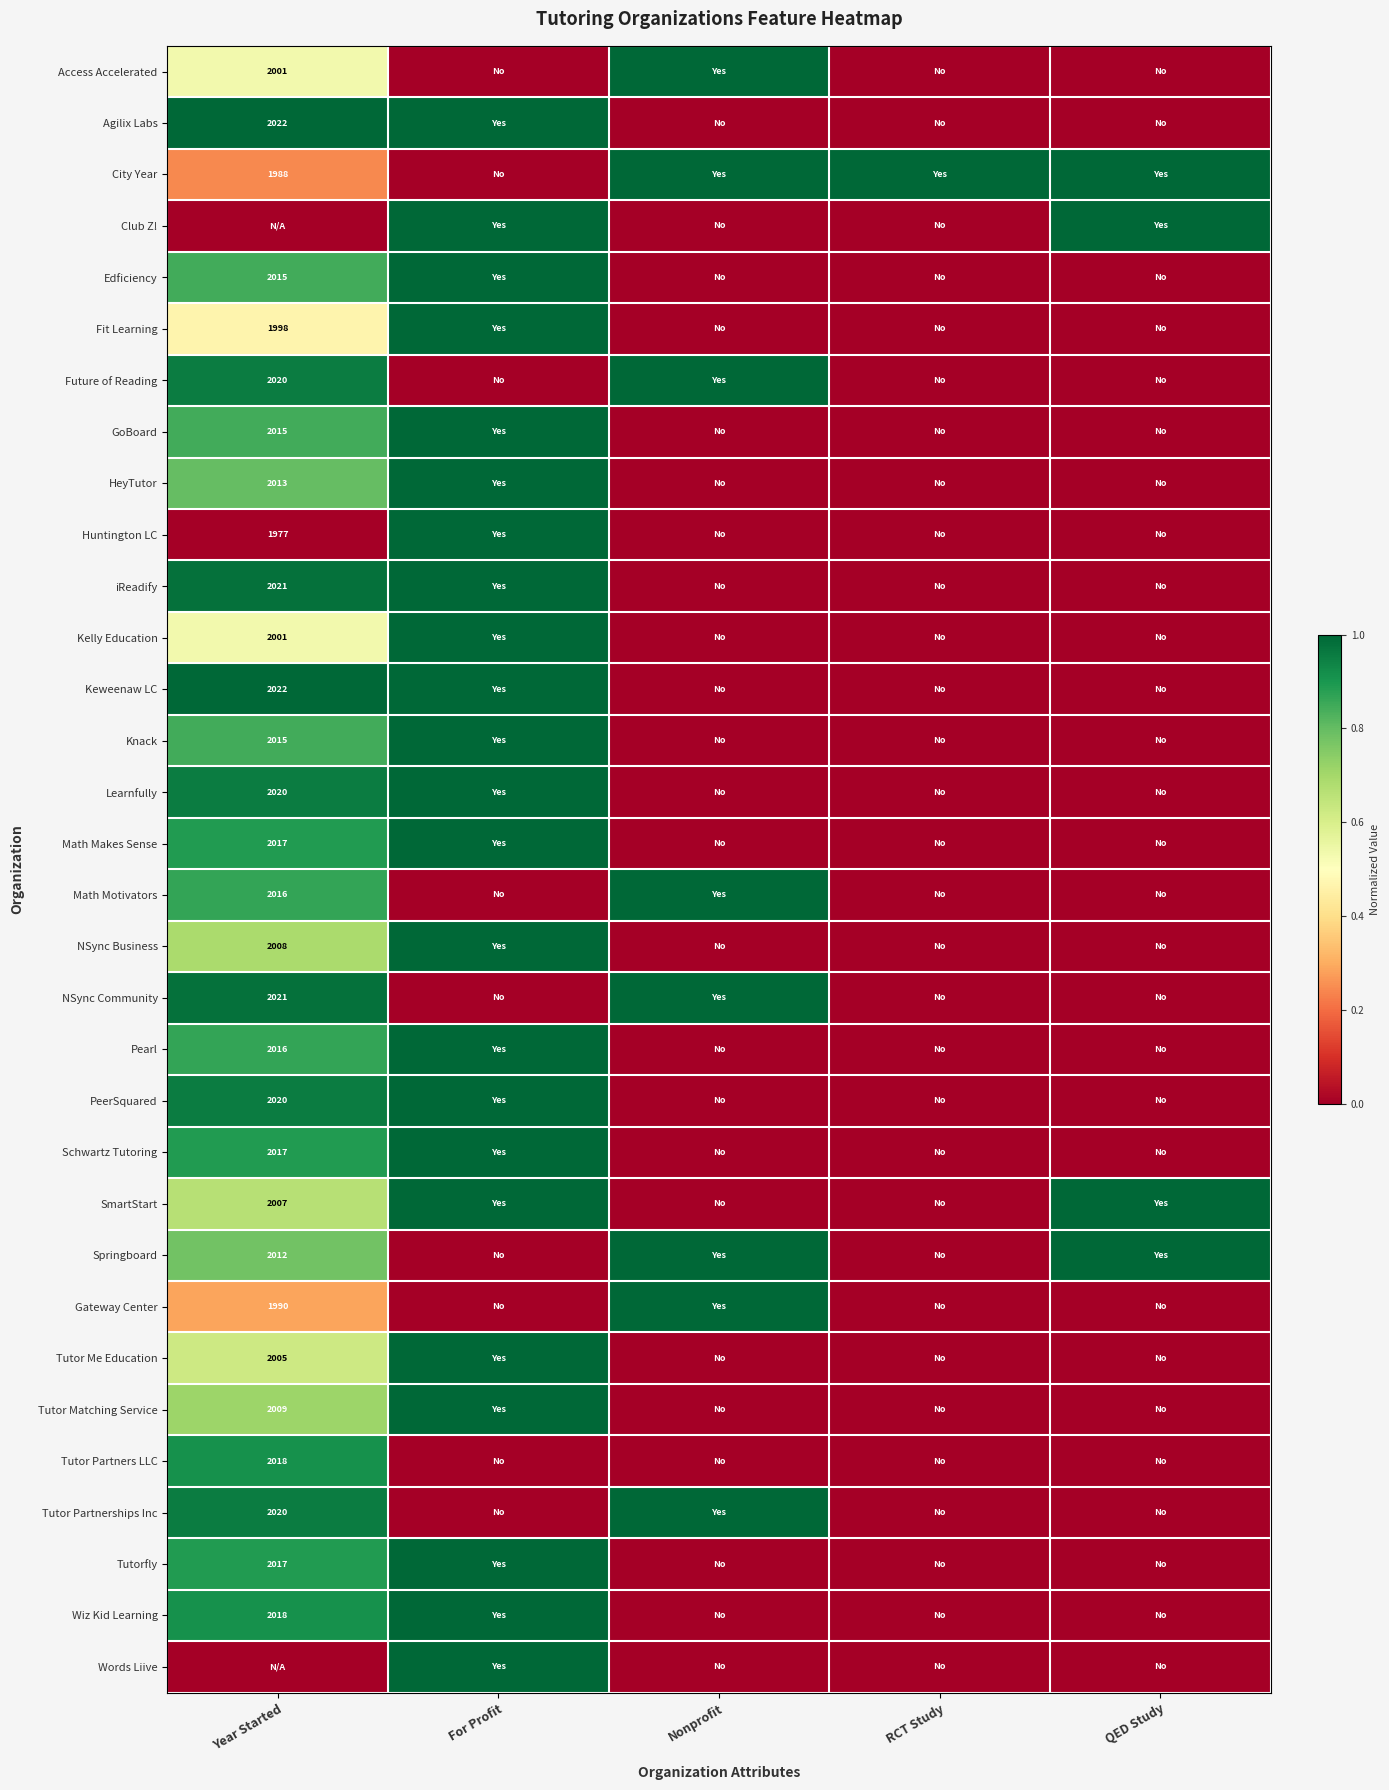

What is the sum of the Club Z! values at For Profit and QED Study?

2.0